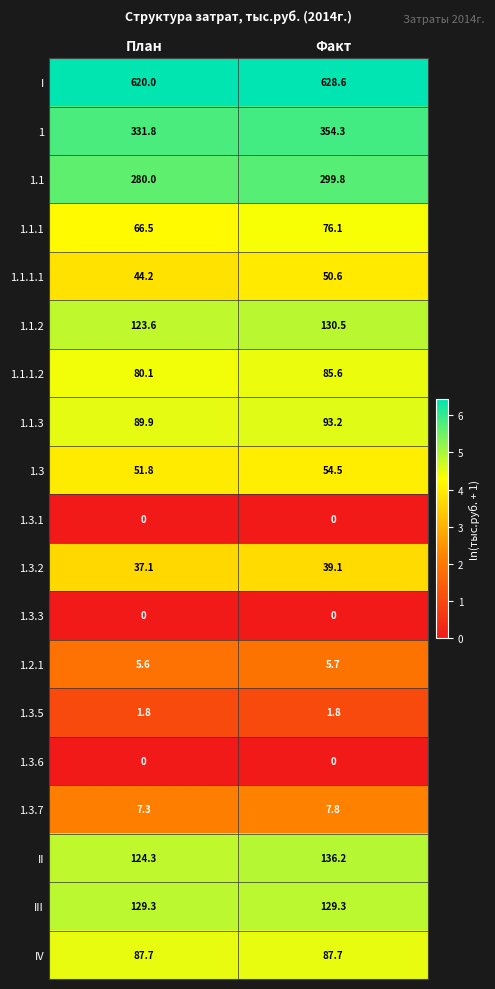

The 1 series shows 573.4 at Факт. True or false?

False